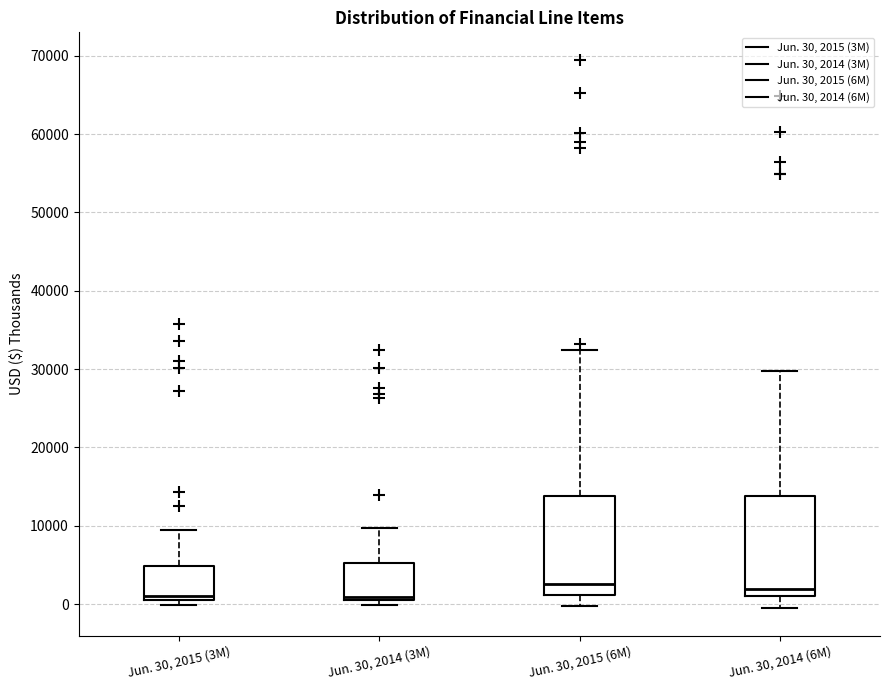

Reading left to right, read every box against the y-axis: the position of its median line, the range the box covers, and the ends of its whiskers. The values are not printed on the chart, so give them approximately, as read against the axis.

Jun. 30, 2015 (3M): median 1000 (just above the box's lower edge), box 1000 to 5000, whiskers 0 to 9000
Jun. 30, 2014 (3M): median 1000 (just above the box's lower edge), box 1000 to 5000, whiskers 0 to 10000
Jun. 30, 2015 (6M): median 3000, box 1000 to 14000, whiskers 0 to 32000
Jun. 30, 2014 (6M): median 2000, box 1000 to 14000, whiskers -1000 to 30000